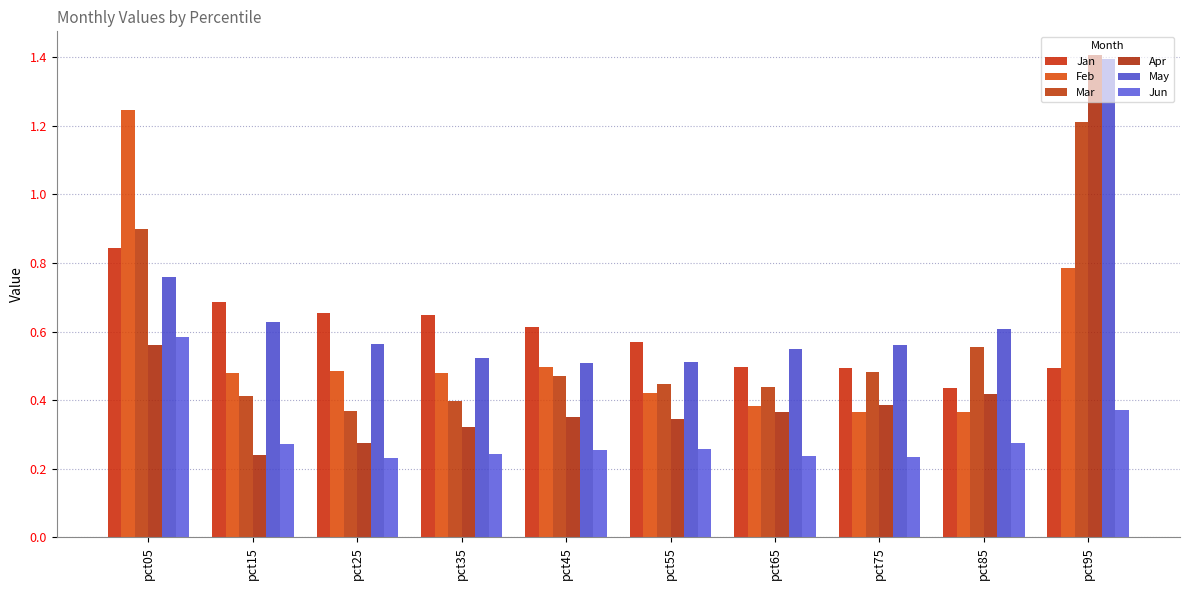

What is the value of the Jan bar at the 5th from the left?

0.6